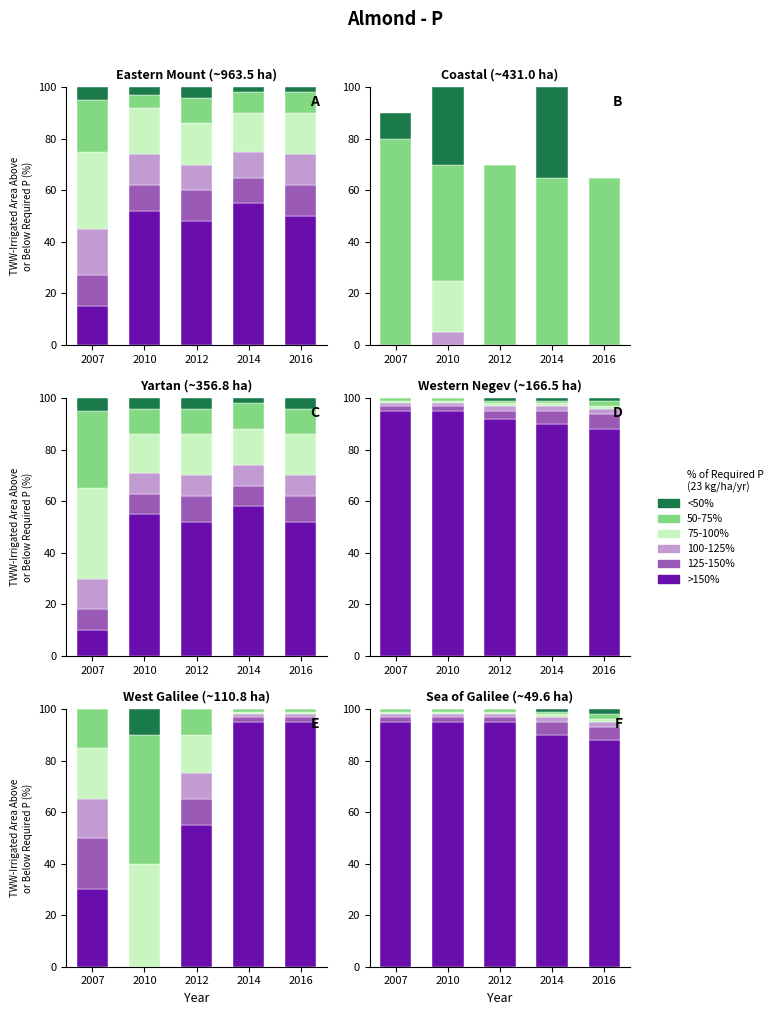

Reading left to right, transcribe all the data shown in this chart.

>150%: 95	95	95	90	88
125-150%: 2	2	2	5	5
100-125%: 1	1	1	2	2
75-100%: 1	1	1	1	1
50-75%: 1	1	1	1	2
<50%: 0	0	0	1	2